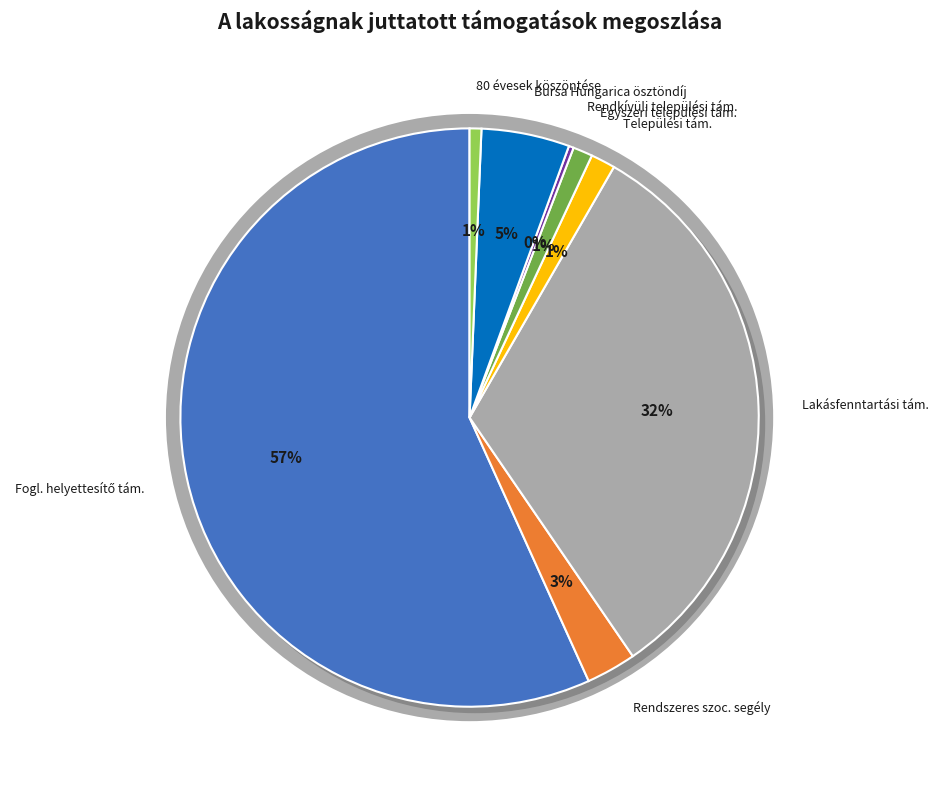

To the nearest percent, what is the combined percentage of Rendkívüli települési támogatás and 80 évesek köszöntése?

1%